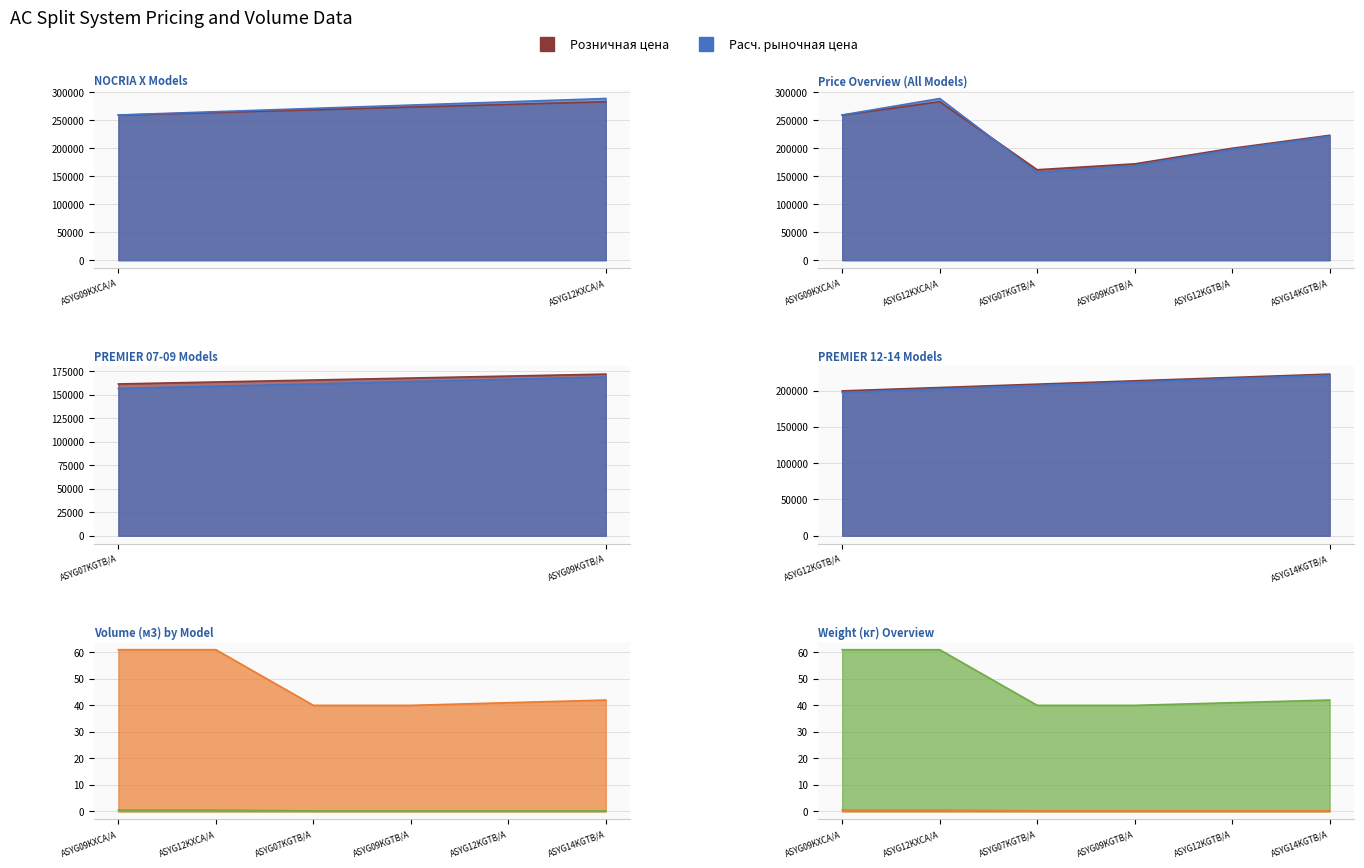

What is the approximate value of Расчетная рыночная цена (col_9) at ASYG09KGTB/A?

171840.0